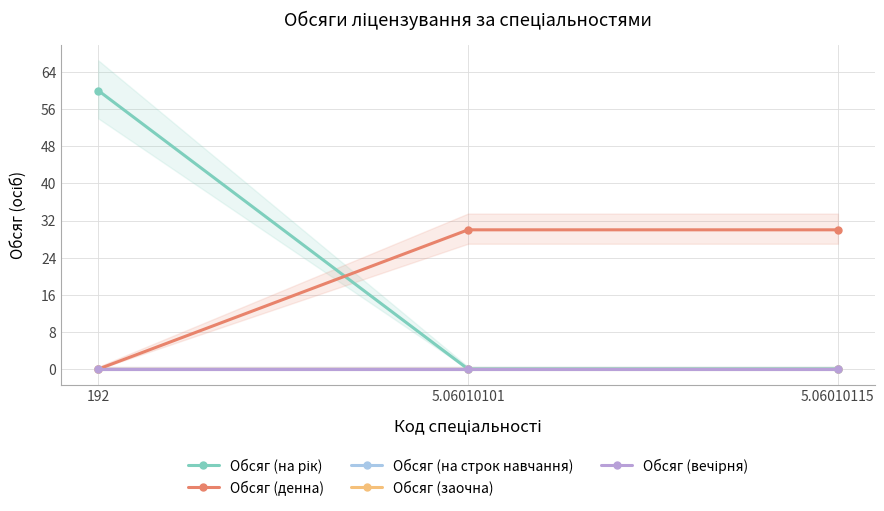

What are all the series names shown in the legend?

Обсяг (на рік), Обсяг (денна), Обсяг (на строк навчання), Обсяг (заочна), Обсяг (вечірня)